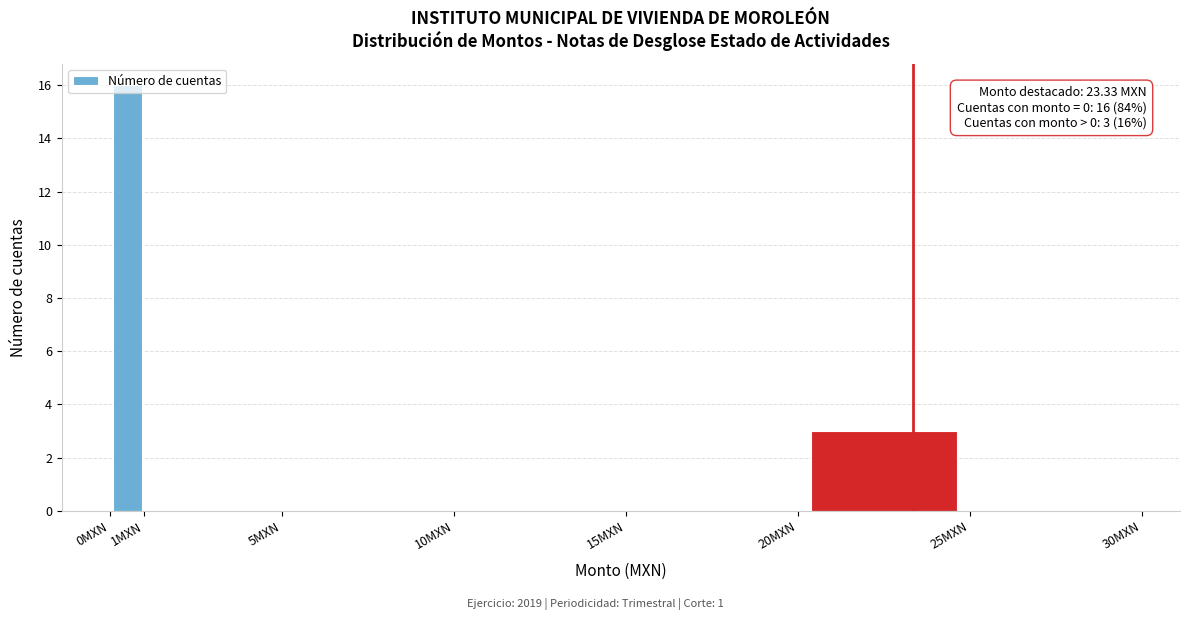

Which range on the x-axis has the tallest bar?

0 to 1